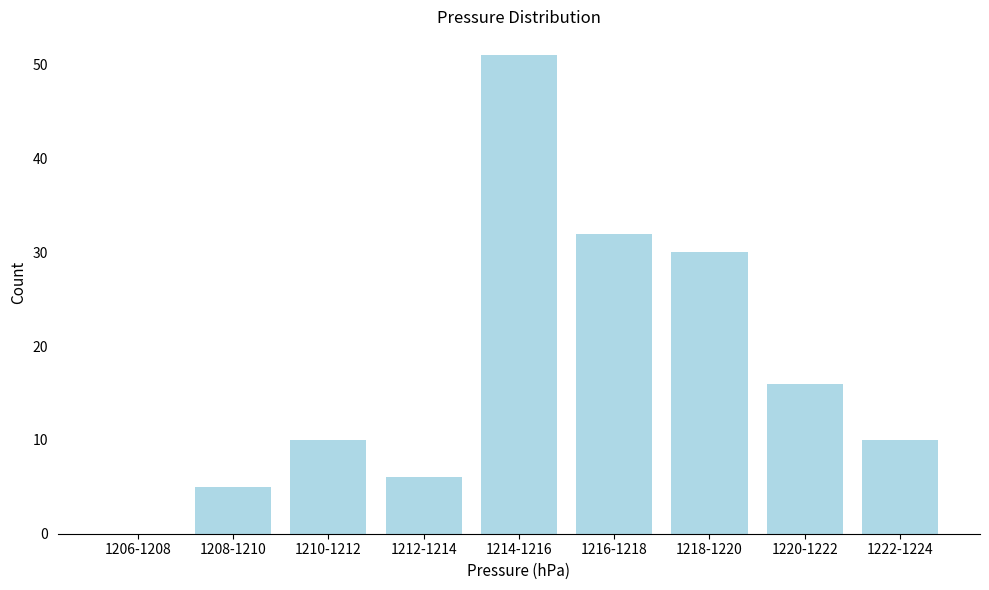

Reading right to left, list all the values displayed in this chart.

1222-1224=10	1220-1222=16	1218-1220=30	1216-1218=32	1214-1216=51	1212-1214=6	1210-1212=10	1208-1210=5	1206-1208=0